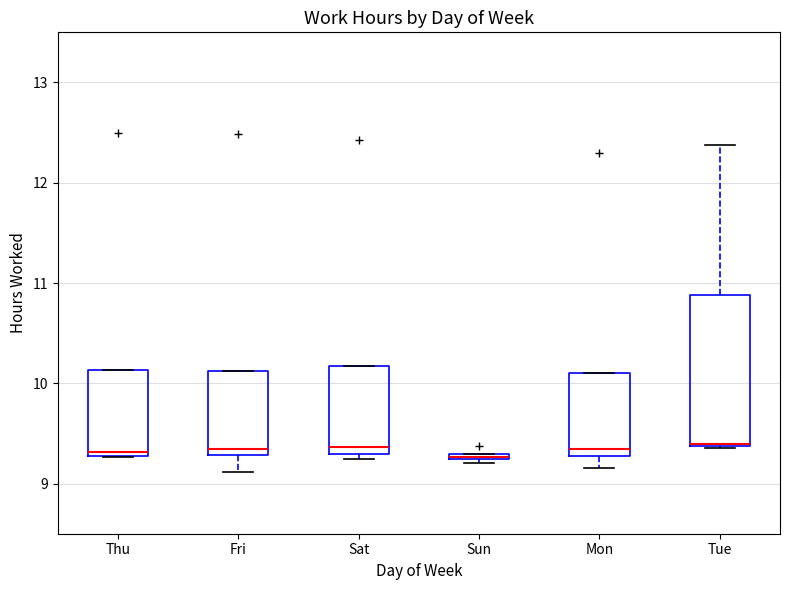

Where is the upper edge of the box for Thu on the y-axis? The values are not printed on the chart, so give them approximately, as read against the axis.

10.1